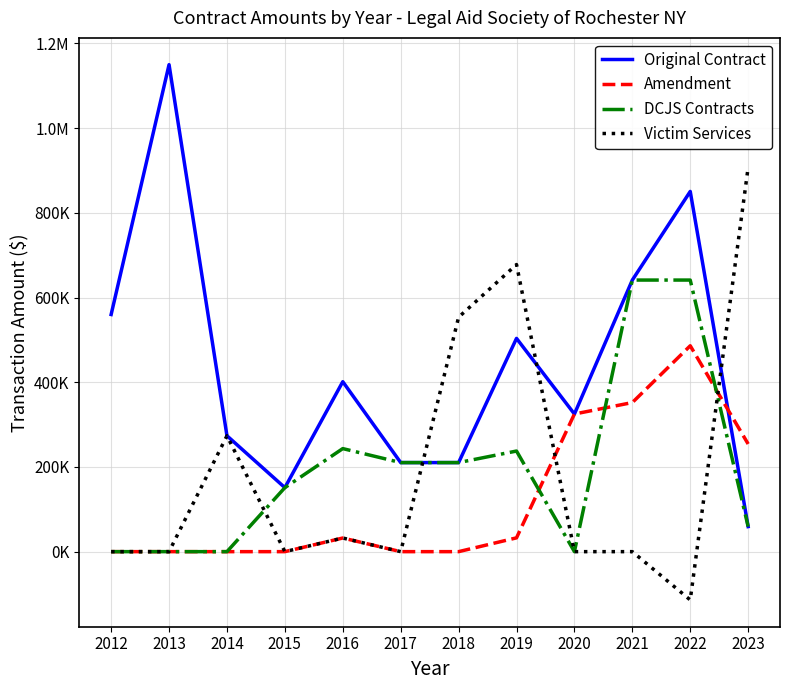

Which series has the largest total across all categories?

Original Contract